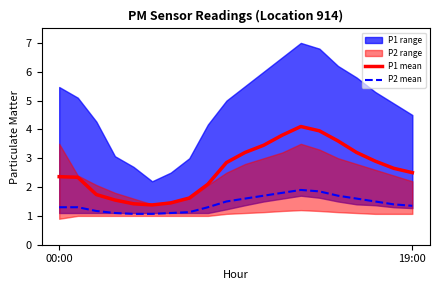

List the series in order of their overall mean, lowest first.

P2 mean, P1 mean